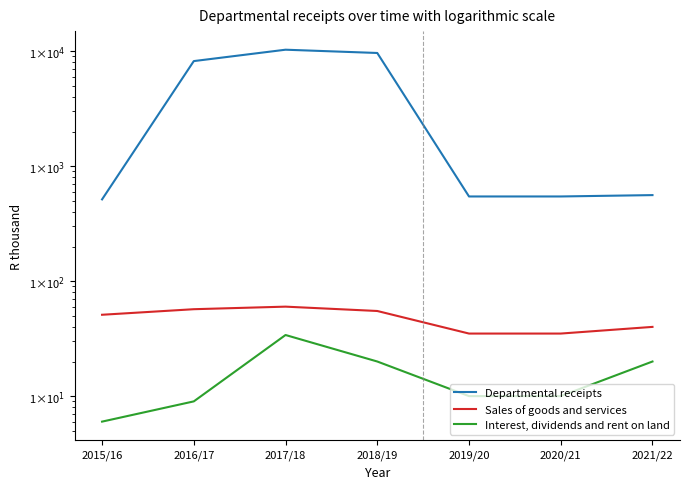

True or false: Interest, dividends and rent on land has more than 2 points higher than both neighbors.

False